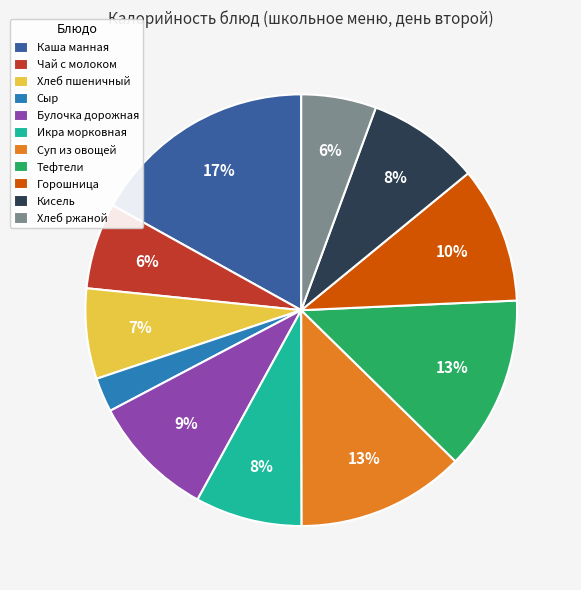

What is the largest slice in the pie chart?

Каша манная